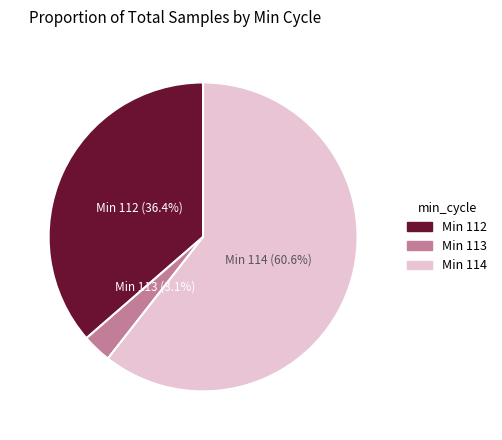

Approximately how many times larger is the value at Min 112 compared to Min 114?

0.6